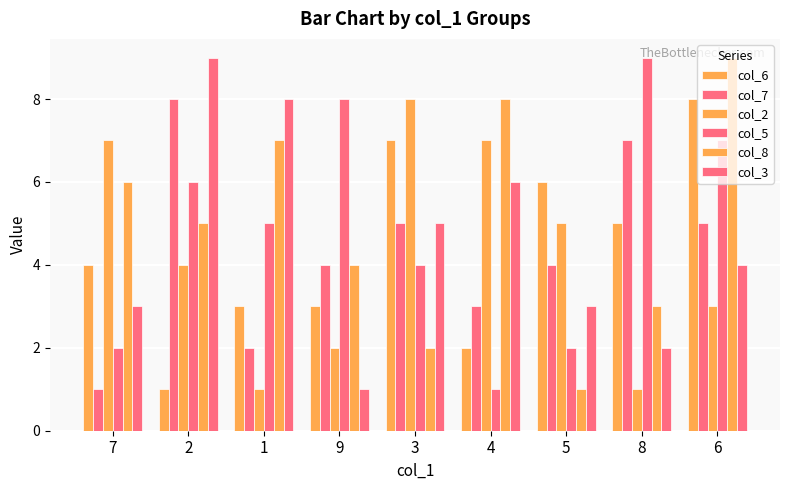

How many bars are there in total?

54